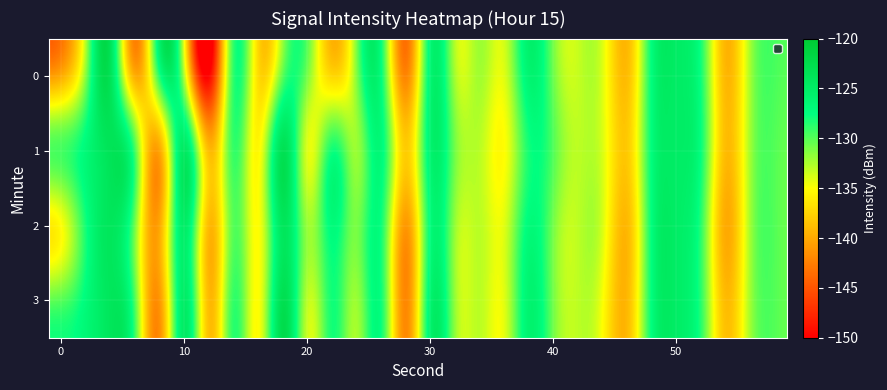

Rank the series by their maximum value, from lowest to highest.

2, 0, 1, 3